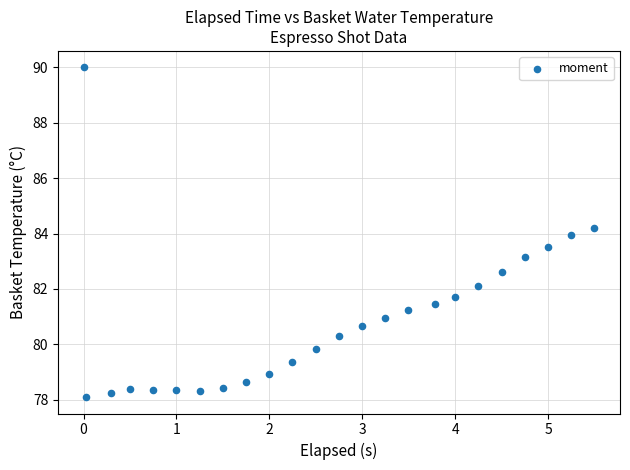

What is the range of X values (max minus min)?

5.5